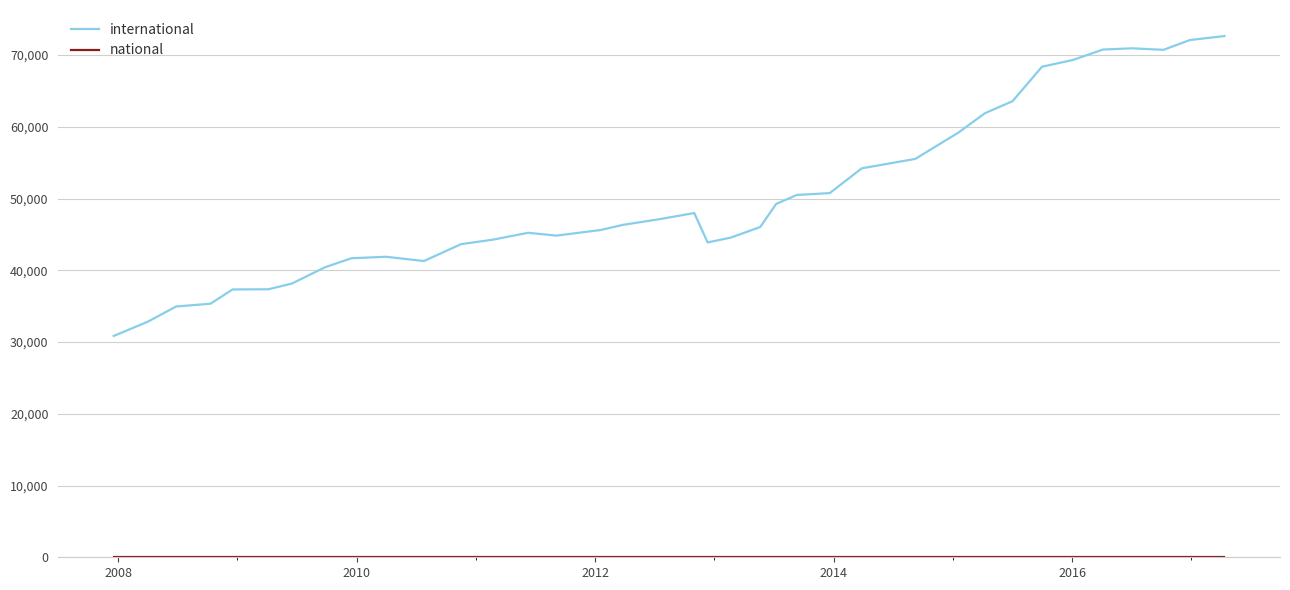

What is the greatest value displayed?

72638